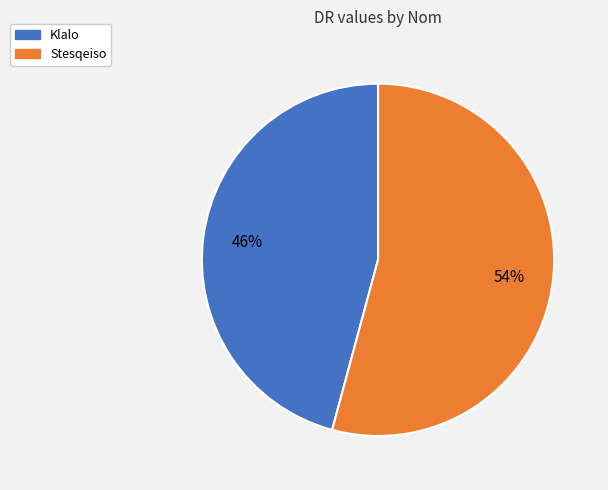

The Stesqeiso slice represents 54% of the pie. True or false?

True